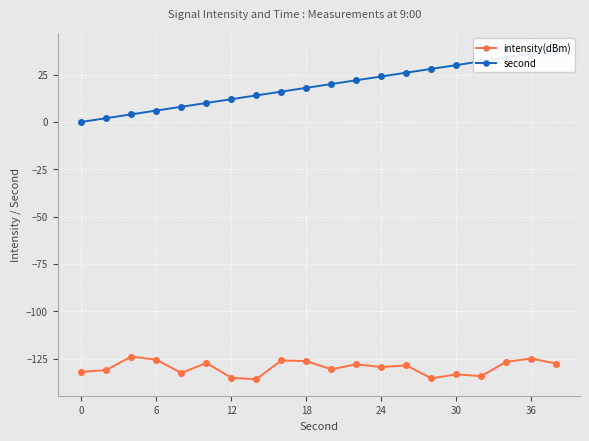

True or false: intensity(dBm) has a value of -31.7 at 18.

False